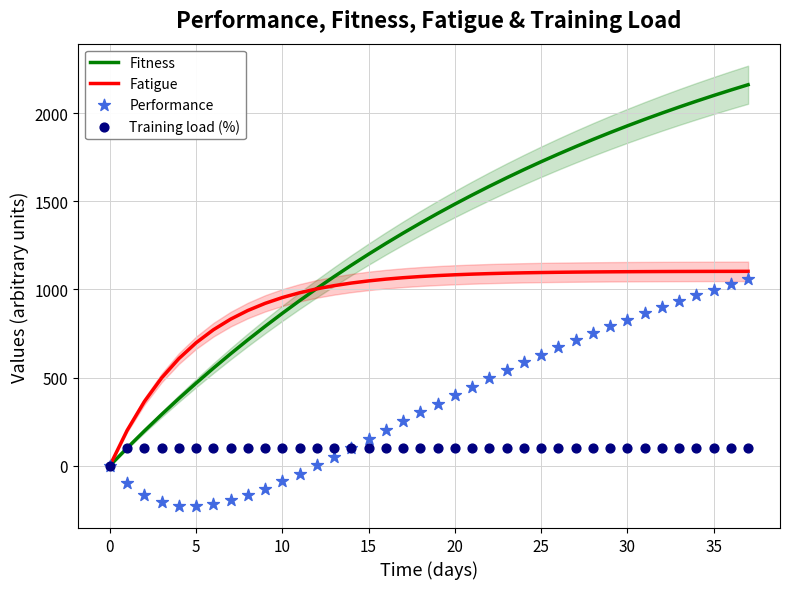

At how many categories does at least one series exceed 534?

34